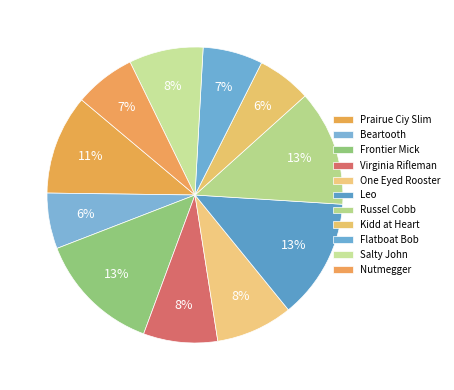

The Russel Cobb slice represents 13% of the pie. True or false?

True